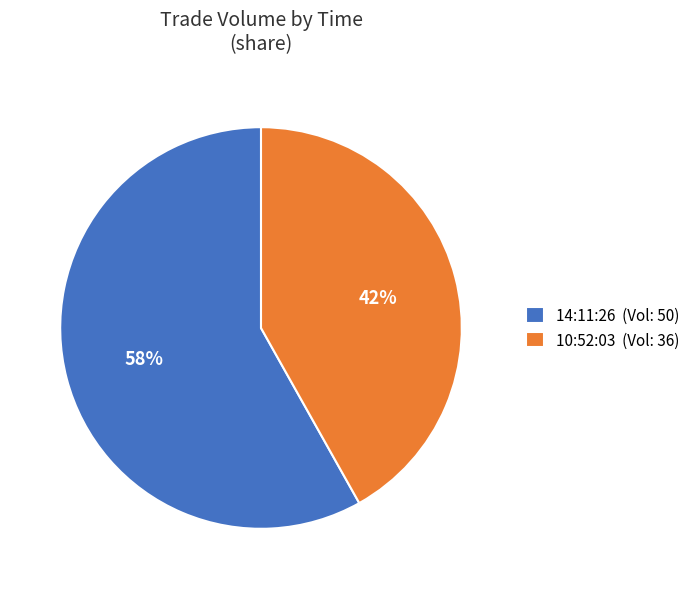

The 14:11:26 slice represents 70% of the pie. True or false?

False